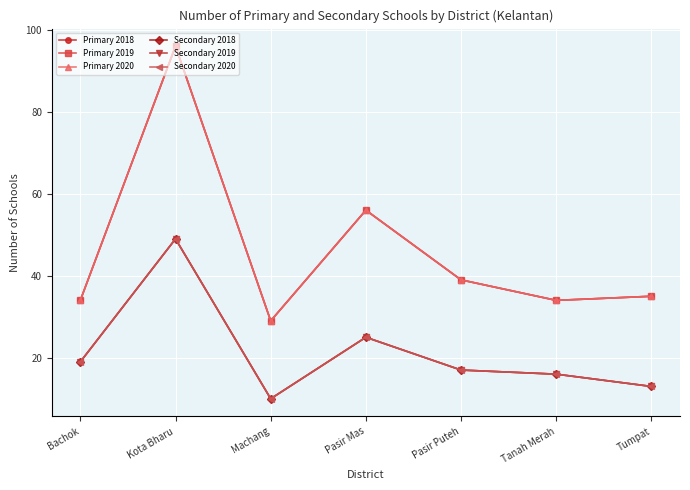

True or false: Secondary 2019 and Secondary 2020 intersect in this chart.

False